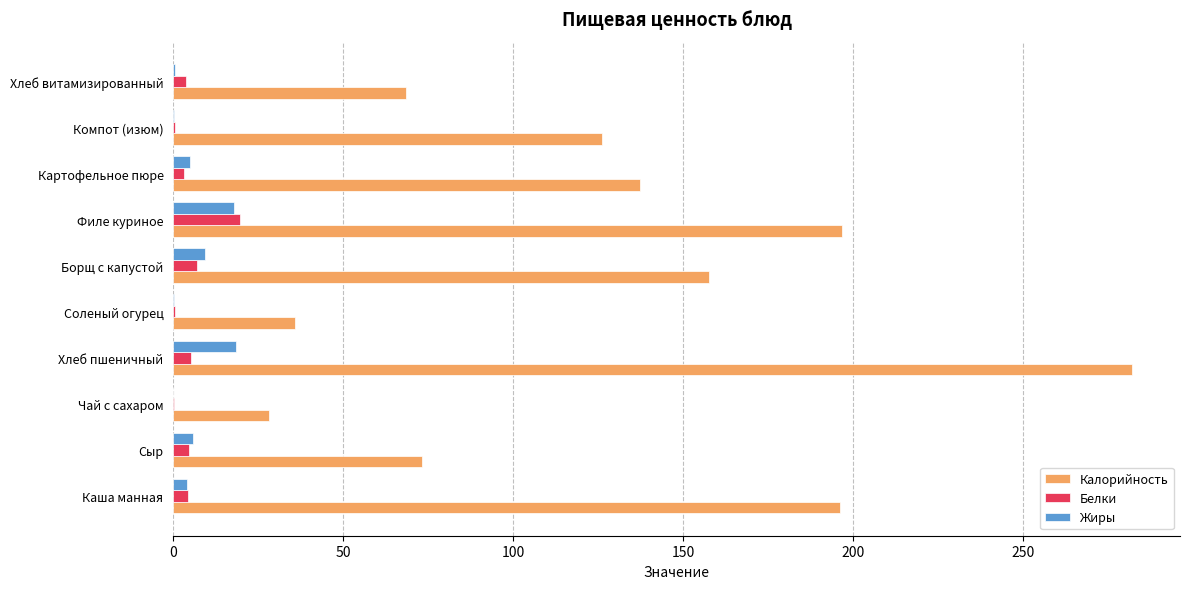

What is the maximum value shown in the chart?

282.0